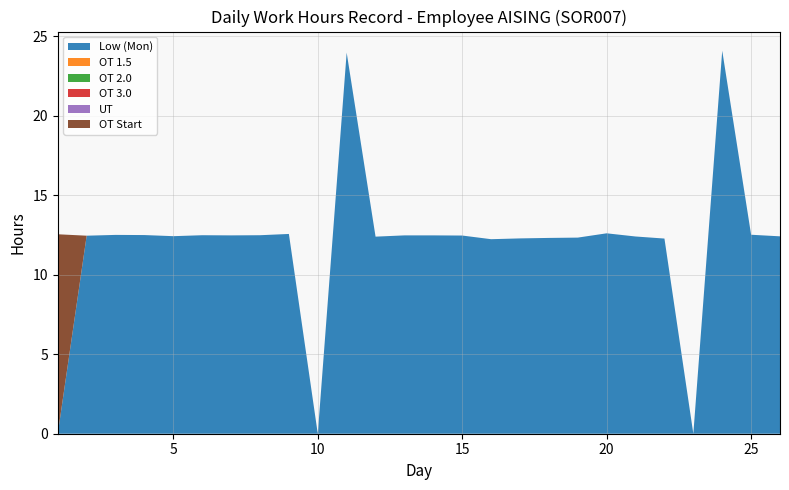

Reading left to right, extract all data points from this chart.

Low (Mon): 0.0	12.5	12.5	12.5	12.4	12.5	12.5	12.5	12.6	0.0	24.0	12.4	12.5	12.5	12.5	12.2	12.3	12.3	12.3	12.6	12.4	12.3	0.0	24.1	12.5	12.4
OT 1.5: 0.0	0.0	0.0	0.0	0.0	0.0	0.0	0.0	0.0	0.0	0.0	0.0	0.0	0.0	0.0	0.0	0.0	0.0	0.0	0.0	0.0	0.0	0.0	0.0	0.0	0.0
OT 2.0: 0.0	0.0	0.0	0.0	0.0	0.0	0.0	0.0	0.0	0.0	0.0	0.0	0.0	0.0	0.0	0.0	0.0	0.0	0.0	0.0	0.0	0.0	0.0	0.0	0.0	0.0
OT 3.0: 0.0	0.0	0.0	0.0	0.0	0.0	0.0	0.0	0.0	0.0	0.0	0.0	0.0	0.0	0.0	0.0	0.0	0.0	0.0	0.0	0.0	0.0	0.0	0.0	0.0	0.0
UT: 0.0	0.0	0.0	0.0	0.0	0.0	0.0	0.0	0.0	0.0	0.0	0.0	0.0	0.0	0.0	0.0	0.0	0.0	0.0	0.0	0.0	0.0	0.0	0.0	0.0	0.0
OT Start: 12.6	0.0	0.0	0.0	0.0	0.0	0.0	0.0	0.0	0.0	0.0	0.0	0.0	0.0	0.0	0.0	0.0	0.0	0.0	0.0	0.0	0.0	0.0	0.0	0.0	0.0